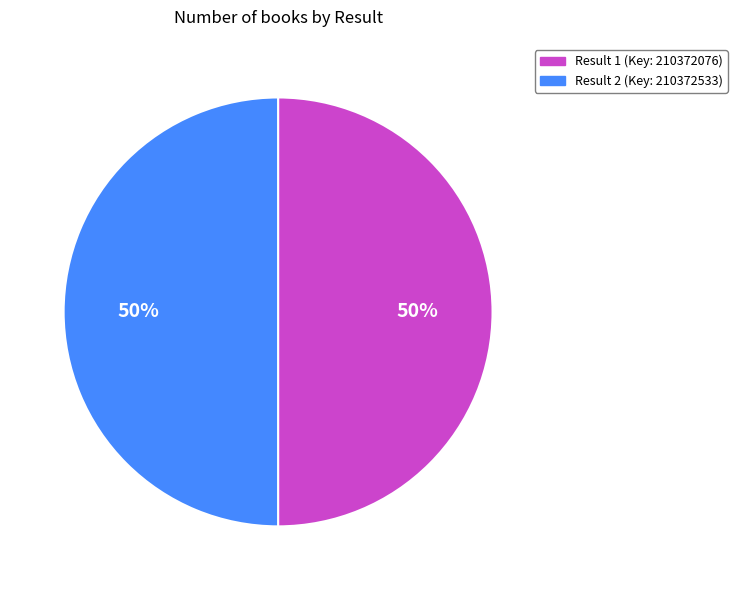

To the nearest percent, what is the combined percentage of Result 1 (Key: 210372076) and Result 2 (Key: 210372533)?

100%